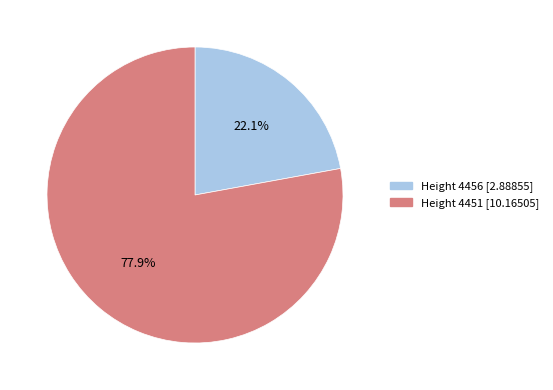

Does any single category account for the majority?

Yes